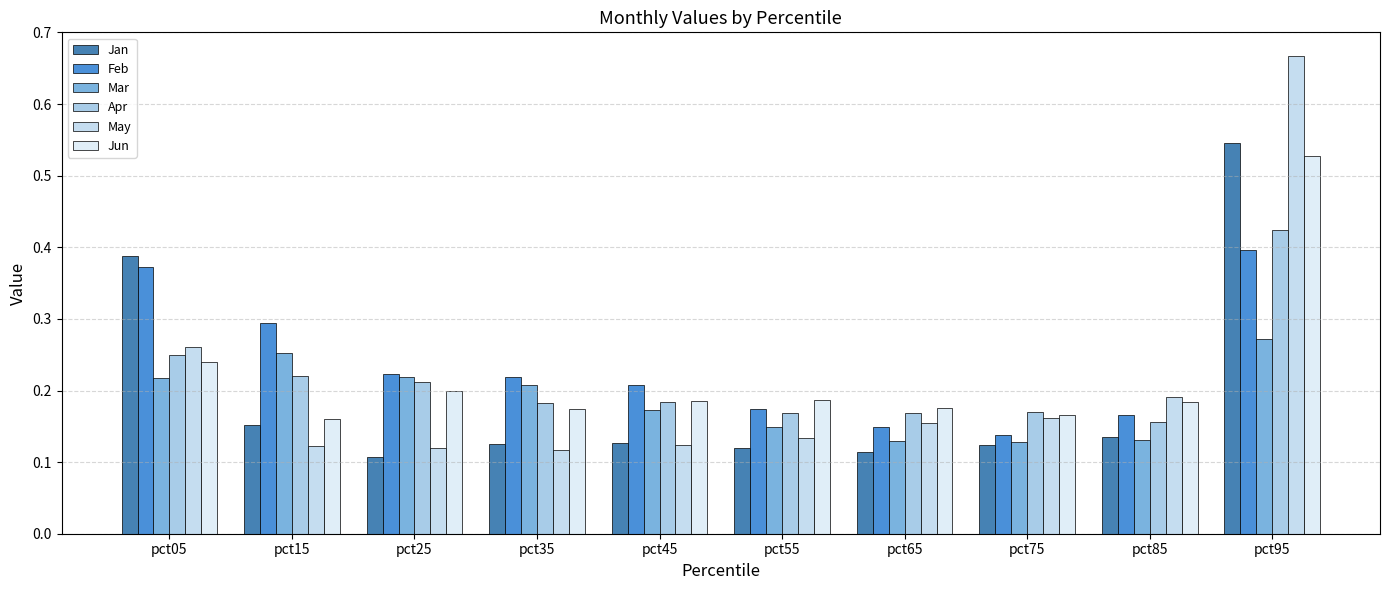

True or false: May has a value of 0.1 at pct55.

True